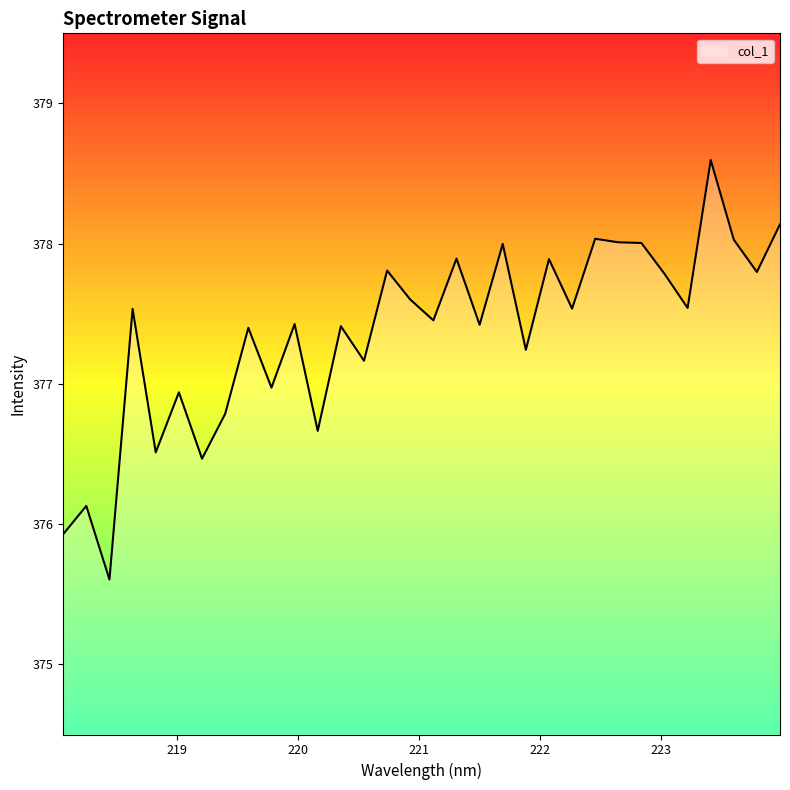

How many values exceed 377?

23